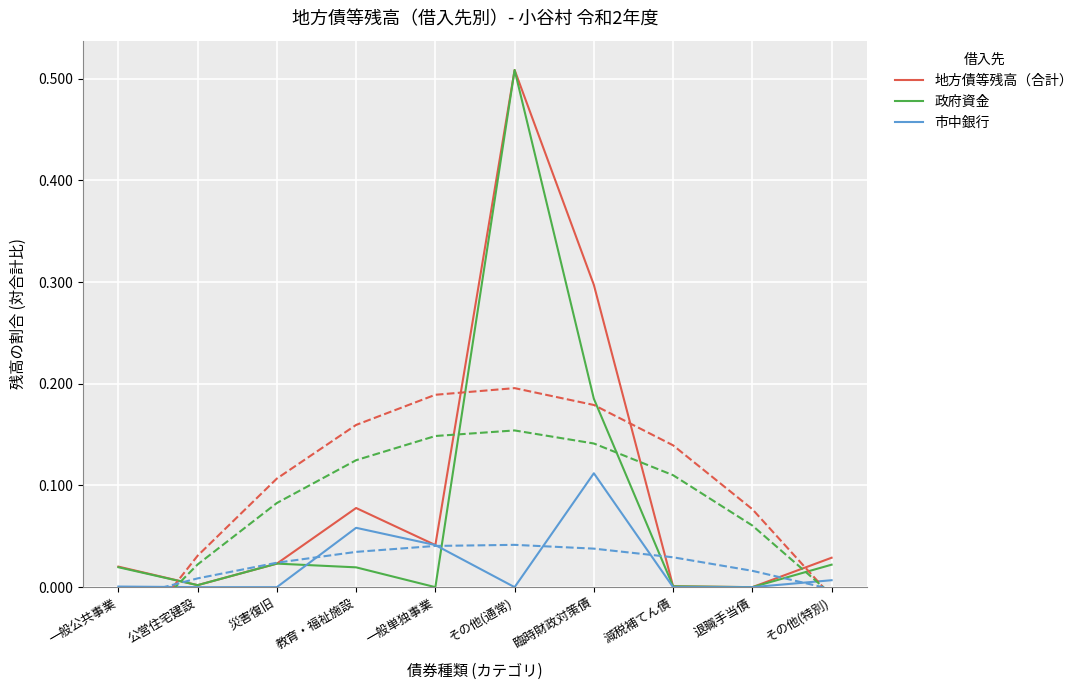

How many data points in 市中銀行 are above 0?

5